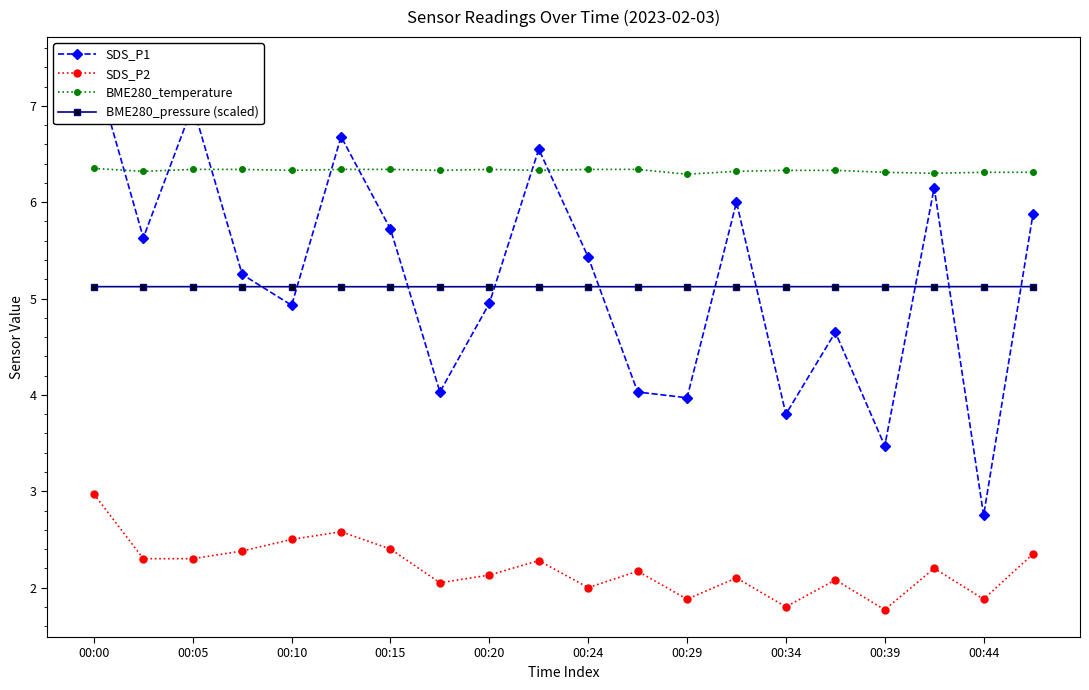

True or false: BME280_temperature and BME280_pressure (scaled) cross at least once.

False